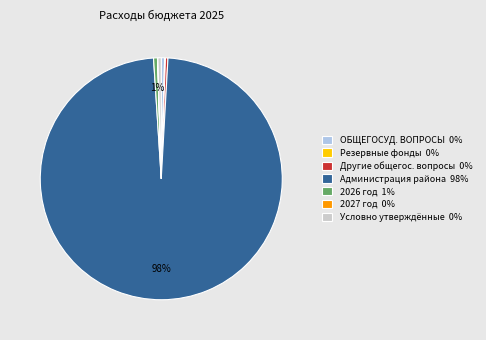

Do Другие общегос. вопросы 0% and ОБЩЕГОСУД. ВОПРОСЫ 0% together represent more than half of the pie?

No